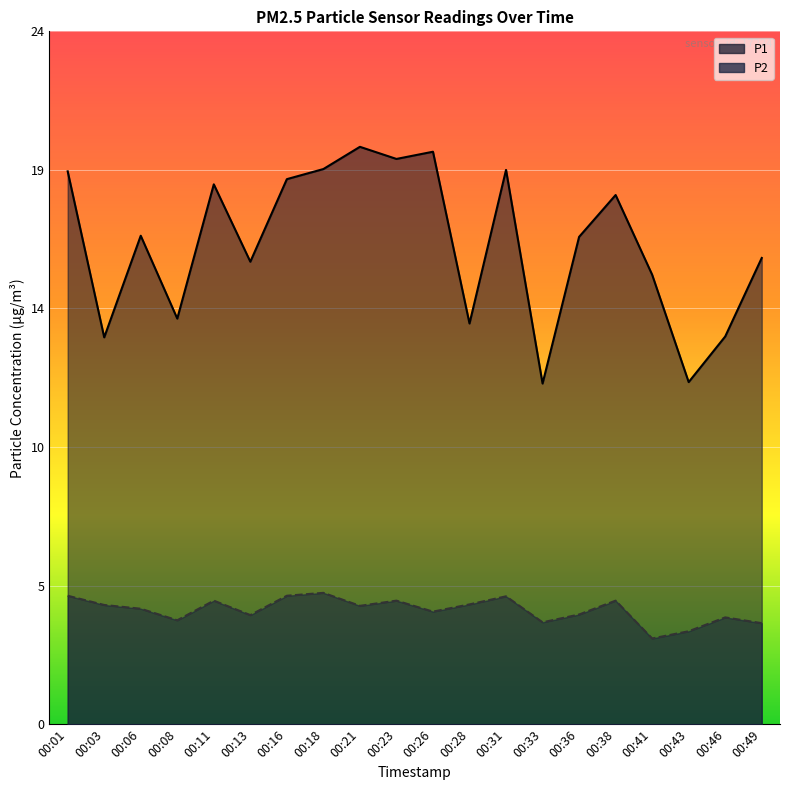

Rank the categories by P1 value from highest to lowest.

00:21, 00:26, 00:23, 00:18, 00:31, 00:01, 00:16, 00:11, 00:38, 00:06, 00:36, 00:49, 00:13, 00:41, 00:08, 00:28, 00:46, 00:03, 00:43, 00:33